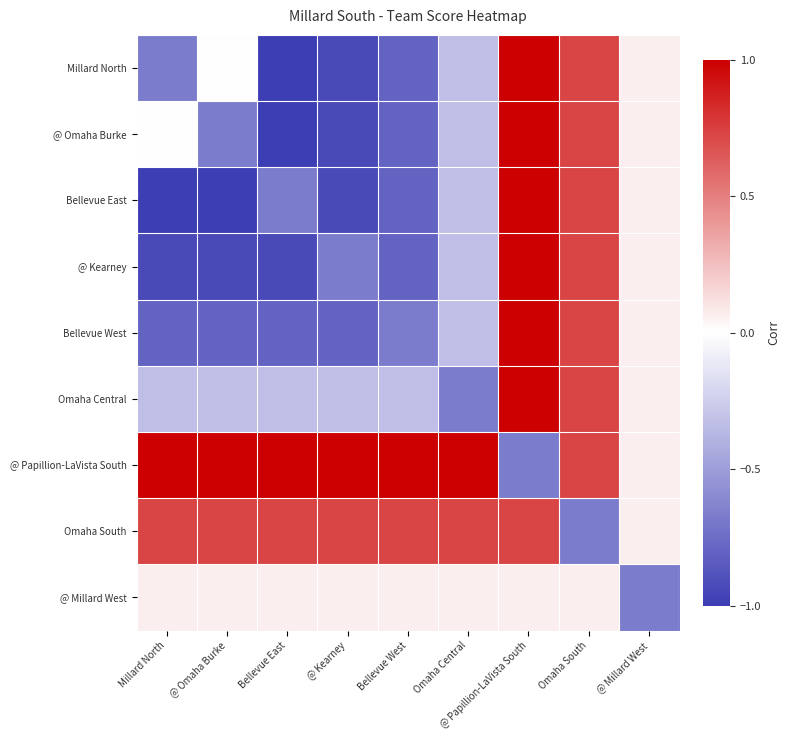

Which series has the largest range (max minus min)?

Millard North